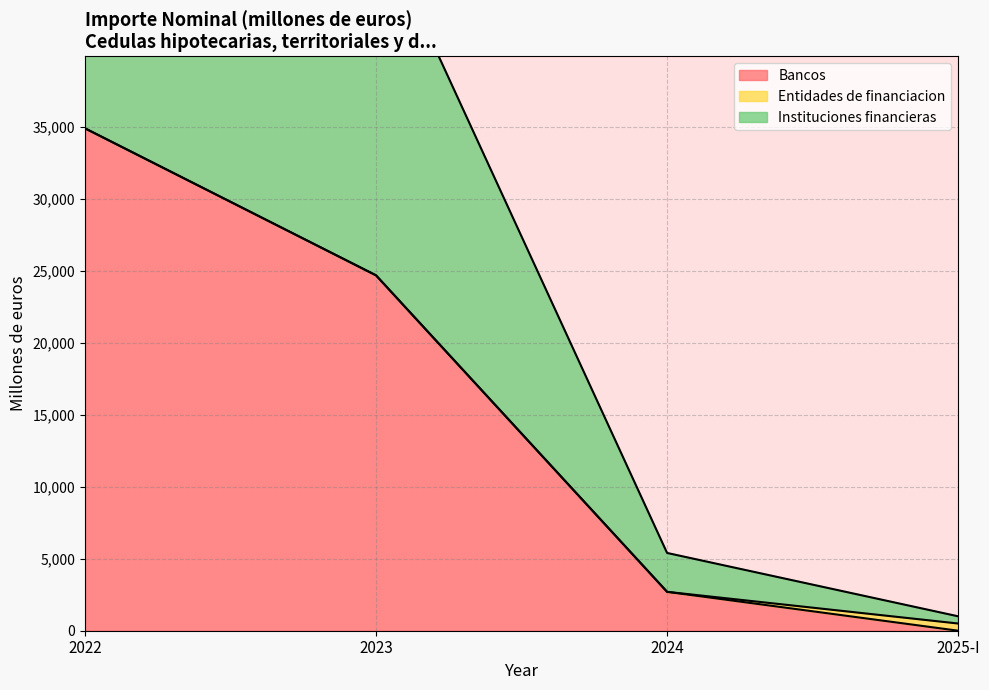

How many data points in Instituciones financieras are above 24680?

1